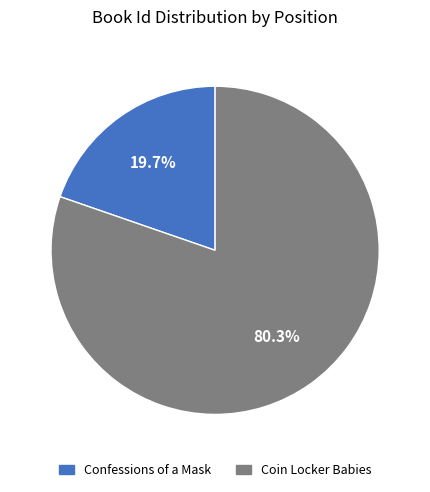

The Coin Locker Babies slice represents 93% of the pie. True or false?

False